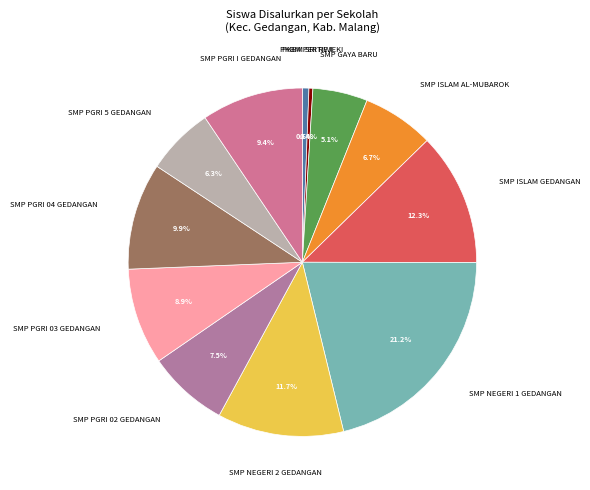

Count the number of slices in the pie.

12